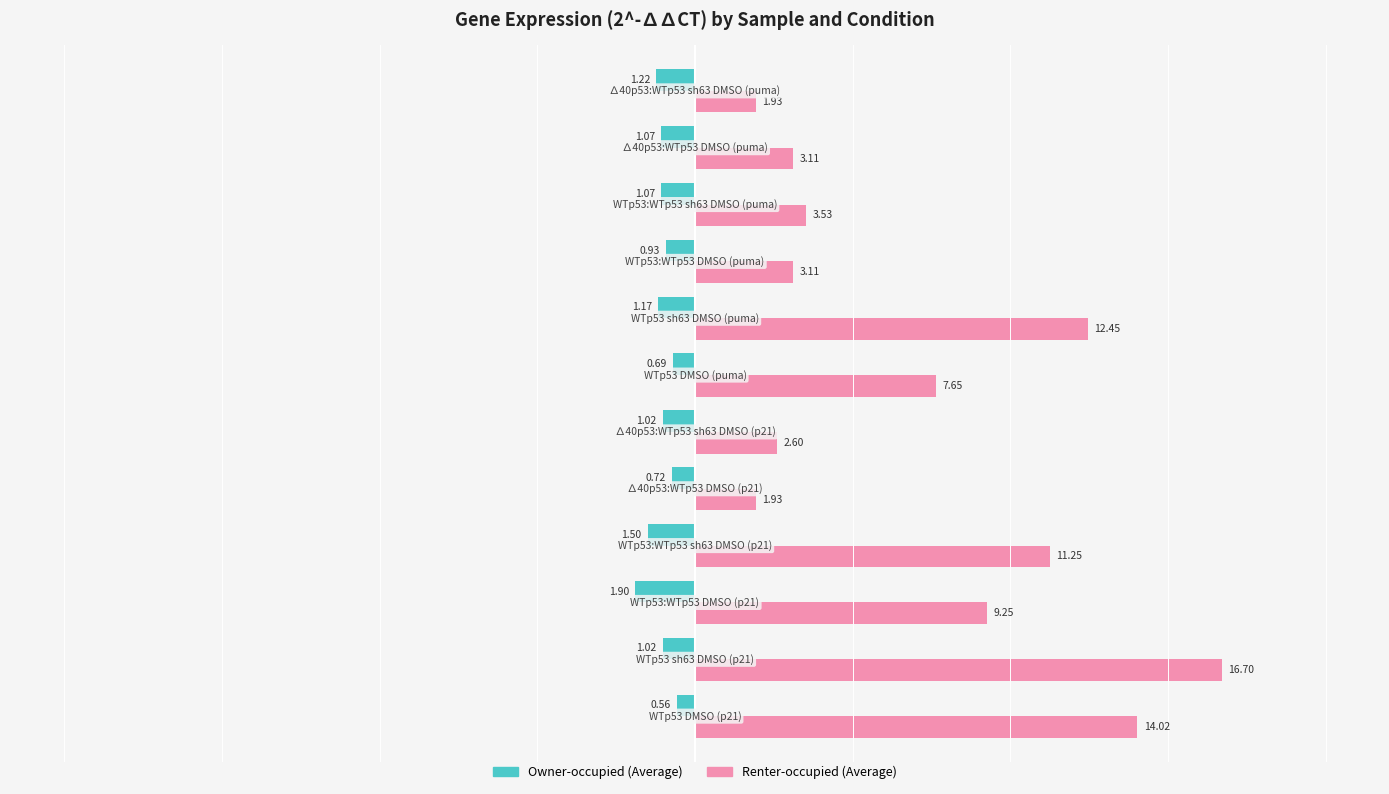

Rank the series by their maximum value, from lowest to highest.

Owner-occupied (Average), Renter-occupied (Average)